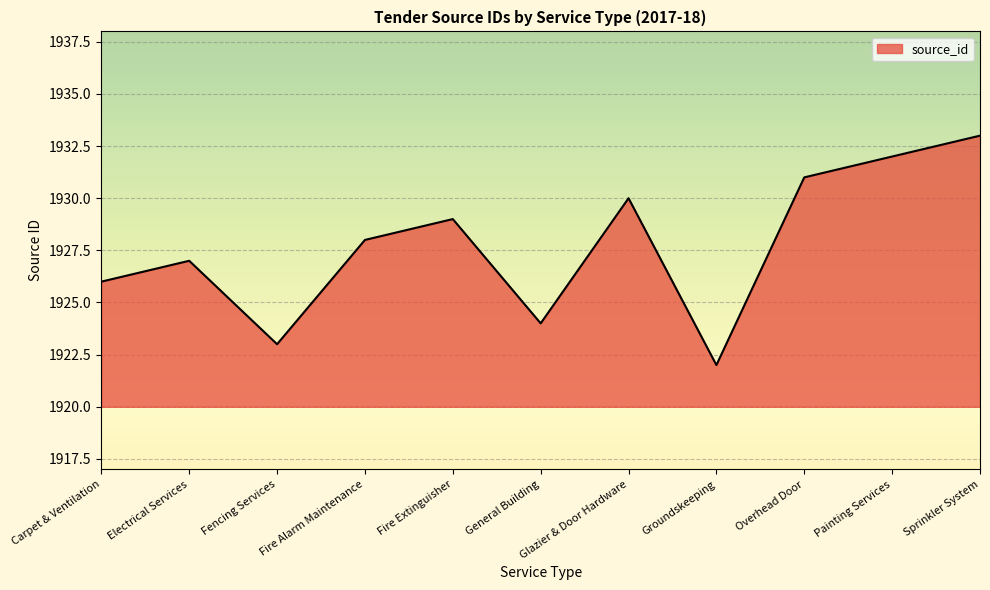

Which label corresponds to the smallest value in the chart?

Groundskeeping